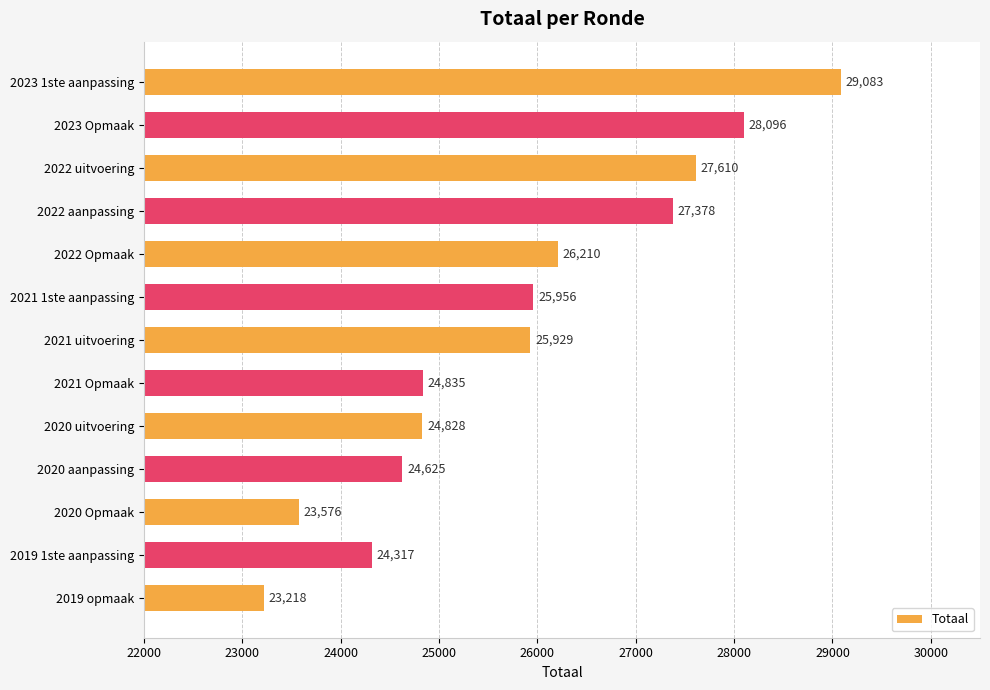

Which label corresponds to the largest value in the chart?

2023 1ste aanpassing